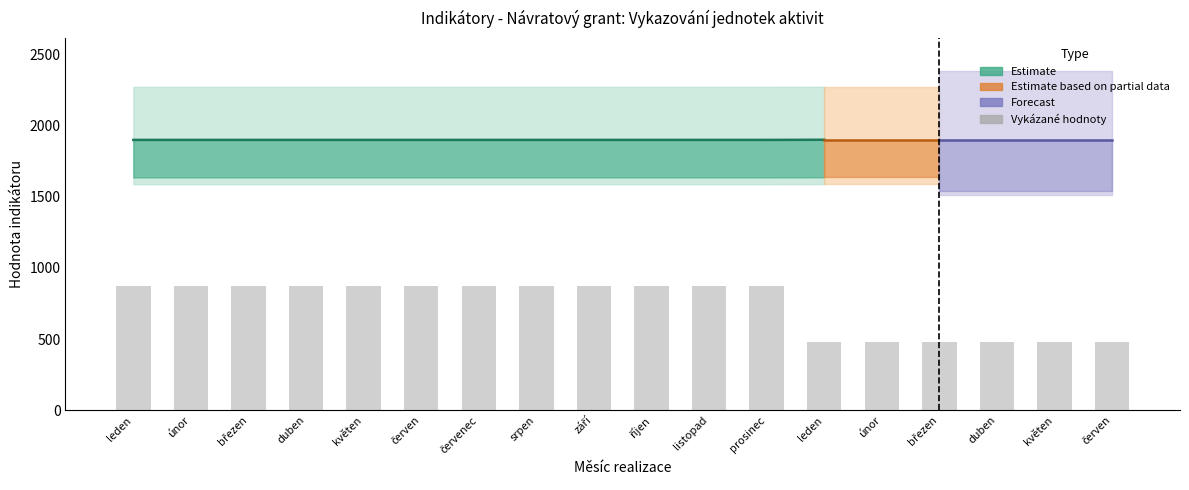

At which category is the sum across all series the highest?

leden